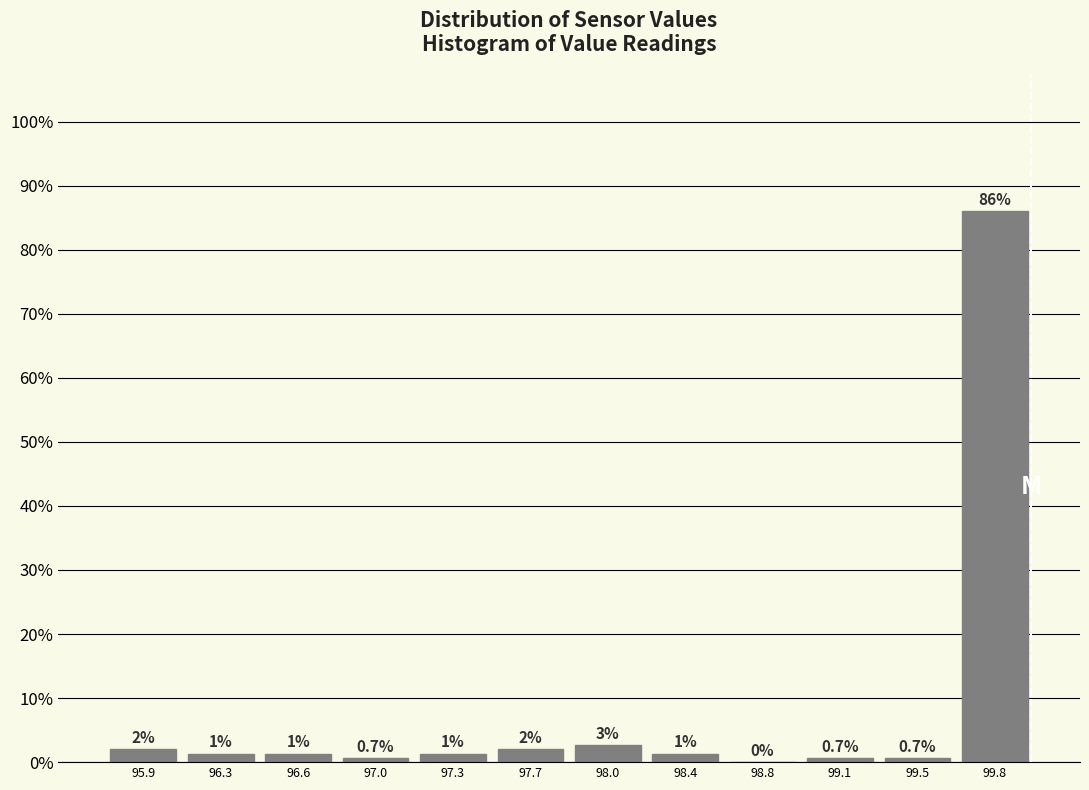

True or false: the data shows 0.7 at 99.1.

True